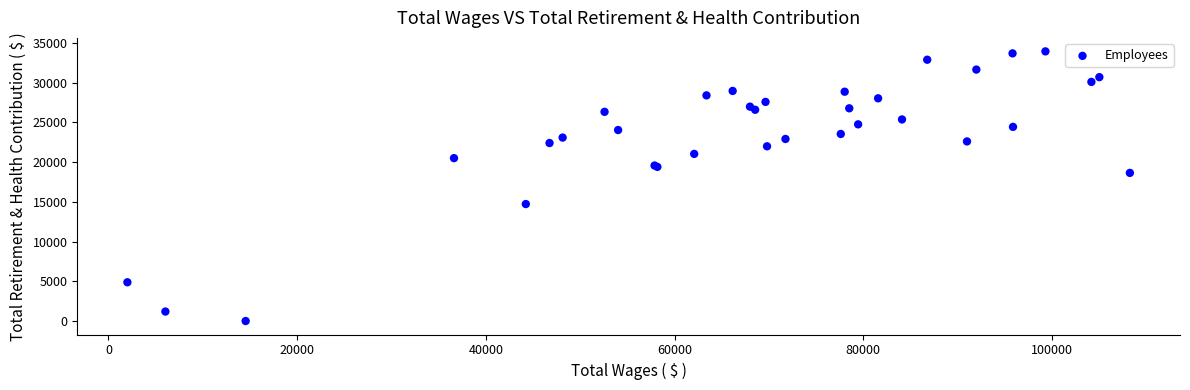

What Y value in the scatter plot is closest to 16964?

18637